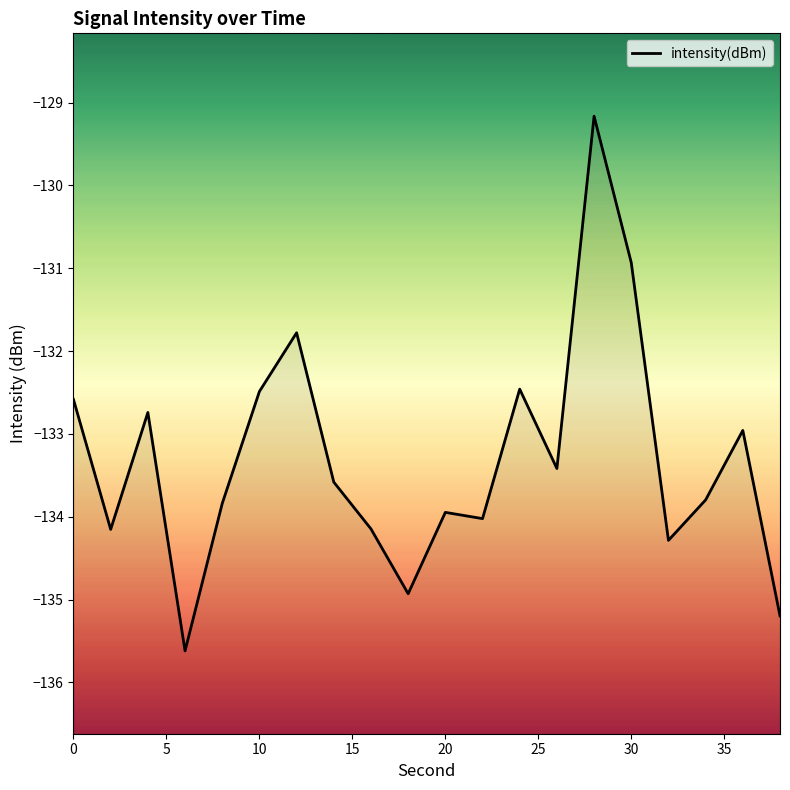

Where is the first local minimum?

2